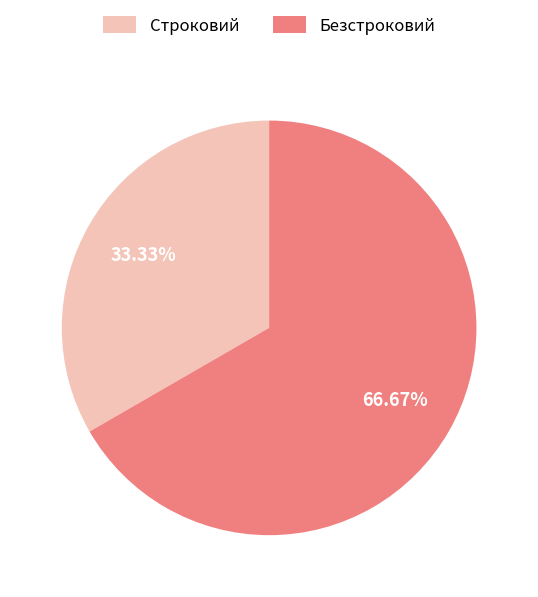

To the nearest percent, what is the difference between the largest and smallest slice percentages?

33%